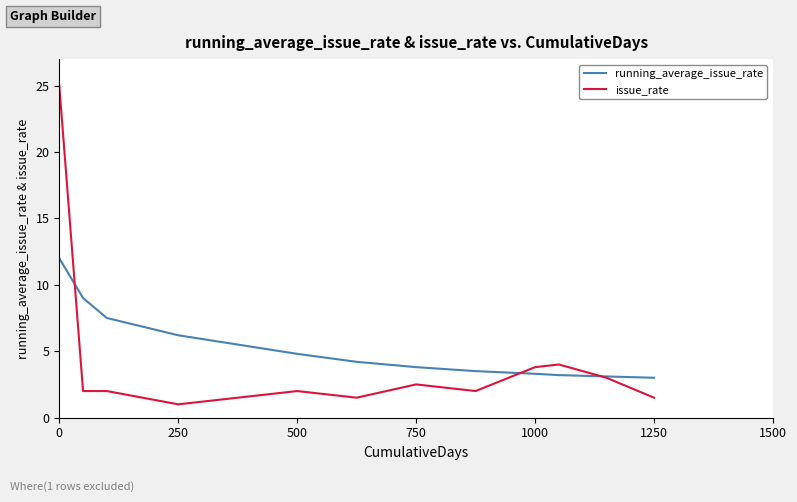

What is the average value of the issue_rate series?

4.0